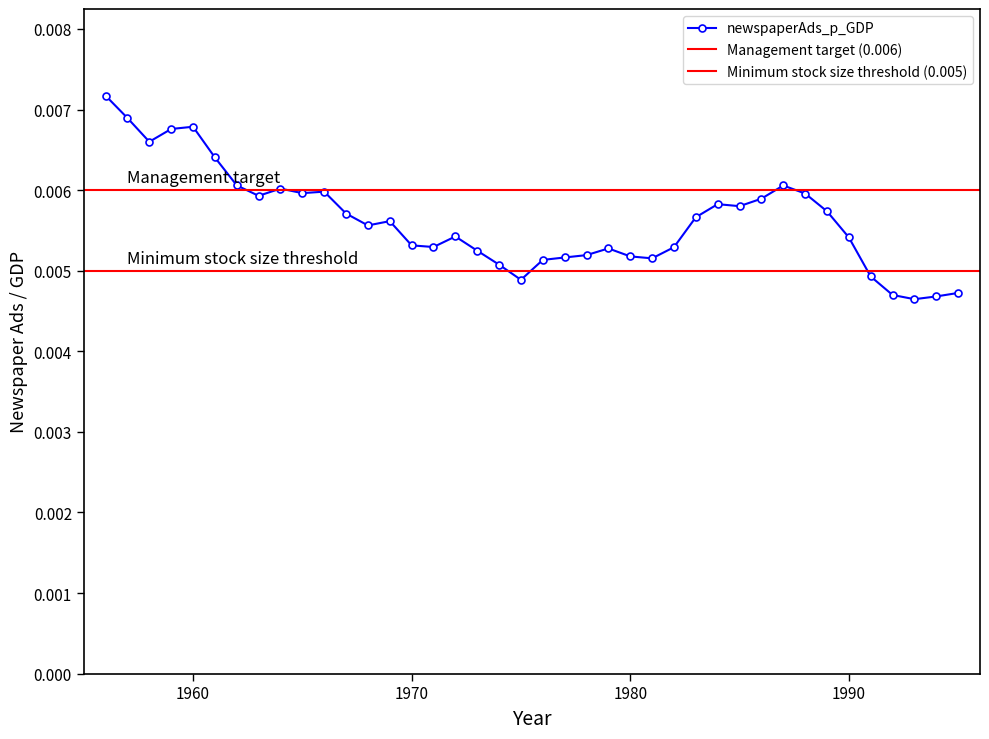

Which label corresponds to the largest value in the chart?

1956